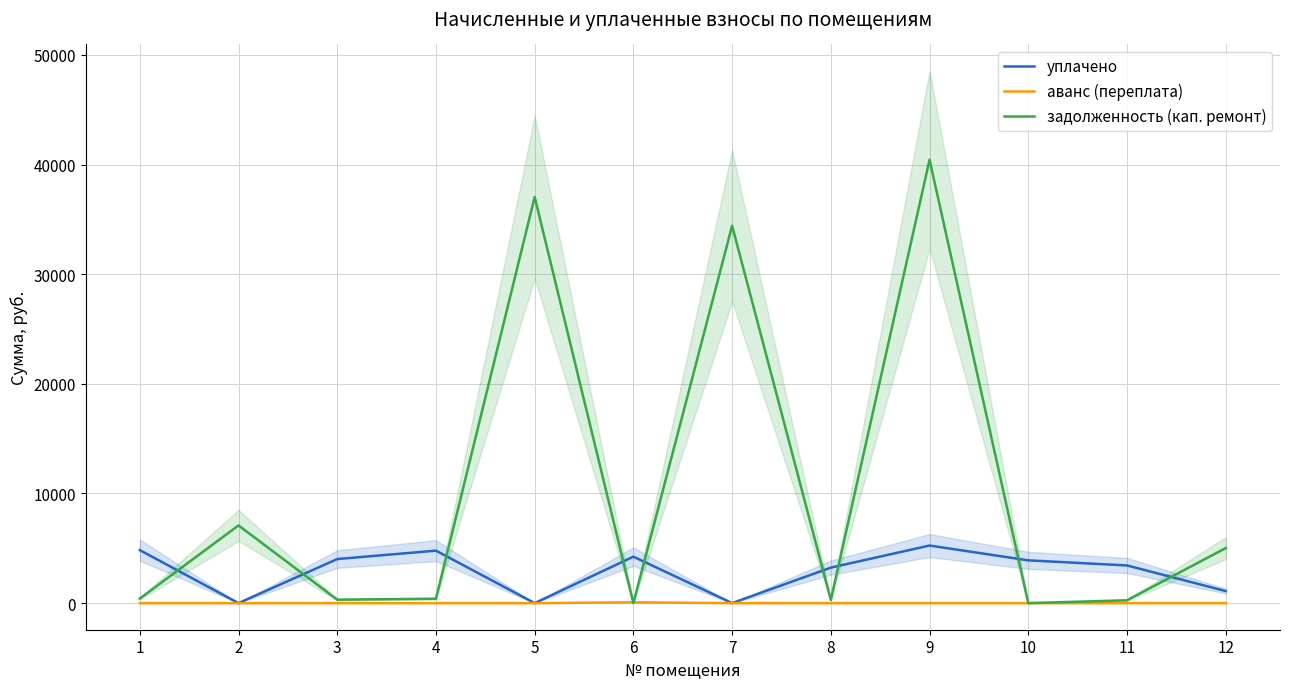

Reading right to left, what are all the values shown in this chart?

уплачено: 1100.0	3436.0	3901.1	5253.0	3238.1	0.0	4236.2	0.0	4786.1	4019.9	0.0	4834.2
аванс (переплата): 0.0	0.0	0.0	0.0	0.0	0.0	75.2	0.0	0.0	0.0	0.0	0.0
задолженность (кап. ремонт): 5018.7	258.7	0.0	40443.0	294.4	34421.3	0.0	37047.2	402.3	314.4	7086.6	413.4